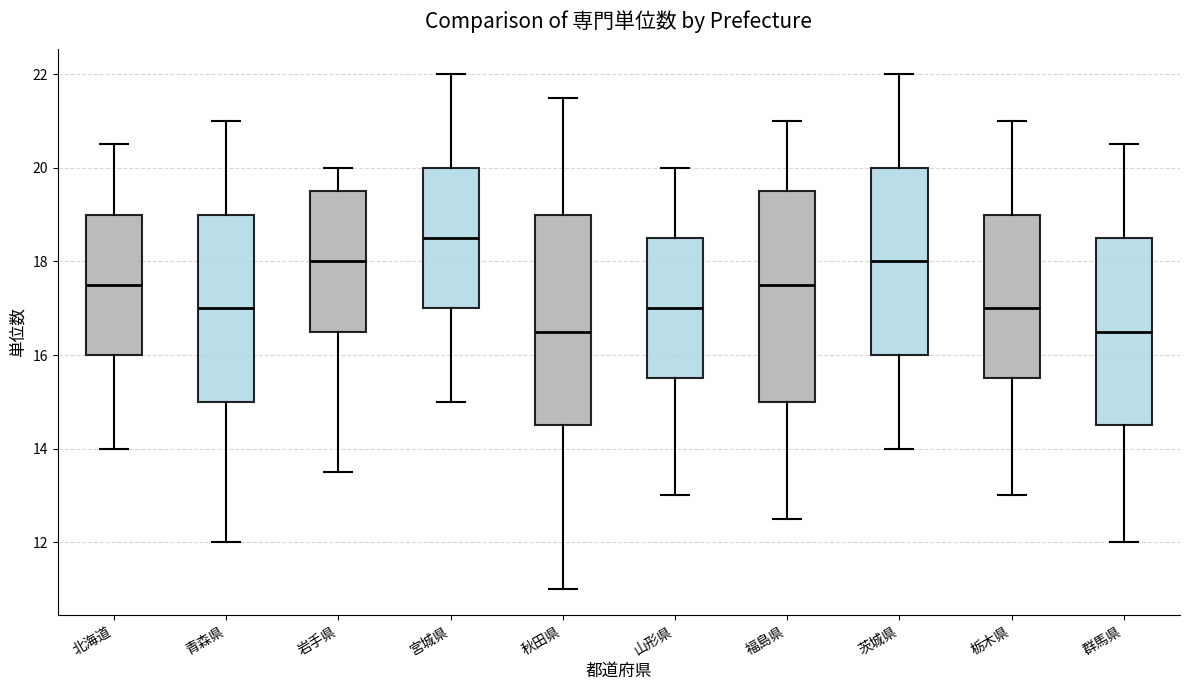

Reading left to right, transcribe this box plot: for each box, give where its median line is, the range the box spans, and where its two whiskers end, as read against the y-axis. The values are not printed on the chart, so give them approximately, as read against the axis.

北海道: median 17.6, box 16.0 to 19.0, whiskers 14.0 to 20.6
青森県: median 17.0, box 15.0 to 19.0, whiskers 12.0 to 21.0
岩手県: median 18.0, box 16.6 to 19.6, whiskers 13.6 to 20.0
宮城県: median 18.6, box 17.0 to 20.0, whiskers 15.0 to 22.0
秋田県: median 16.6, box 14.6 to 19.0, whiskers 11.0 to 21.6
山形県: median 17.0, box 15.6 to 18.6, whiskers 13.0 to 20.0
福島県: median 17.6, box 15.0 to 19.6, whiskers 12.6 to 21.0
茨城県: median 18.0, box 16.0 to 20.0, whiskers 14.0 to 22.0
栃木県: median 17.0, box 15.6 to 19.0, whiskers 13.0 to 21.0
群馬県: median 16.6, box 14.6 to 18.6, whiskers 12.0 to 20.6